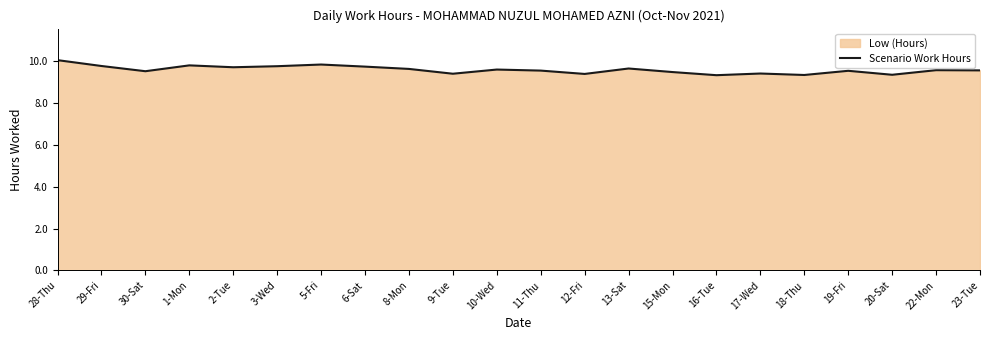

What is the ratio of the value at 16-Tue to the value at 22-Mon?

1.0